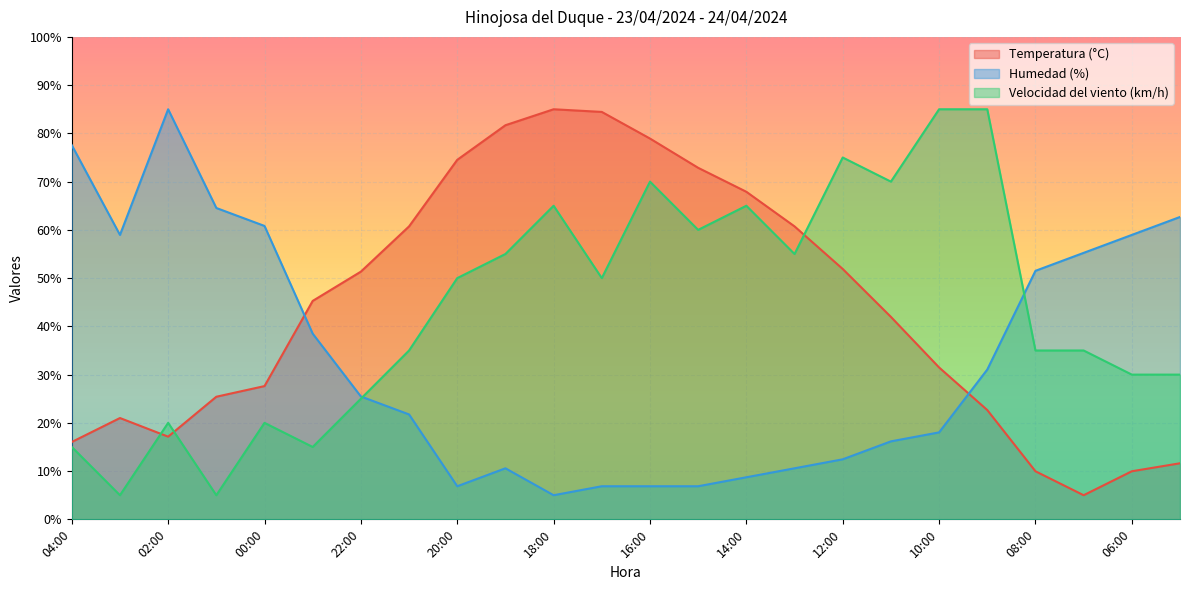

At which label is Temperatura (°C) closest to 45?

23:00